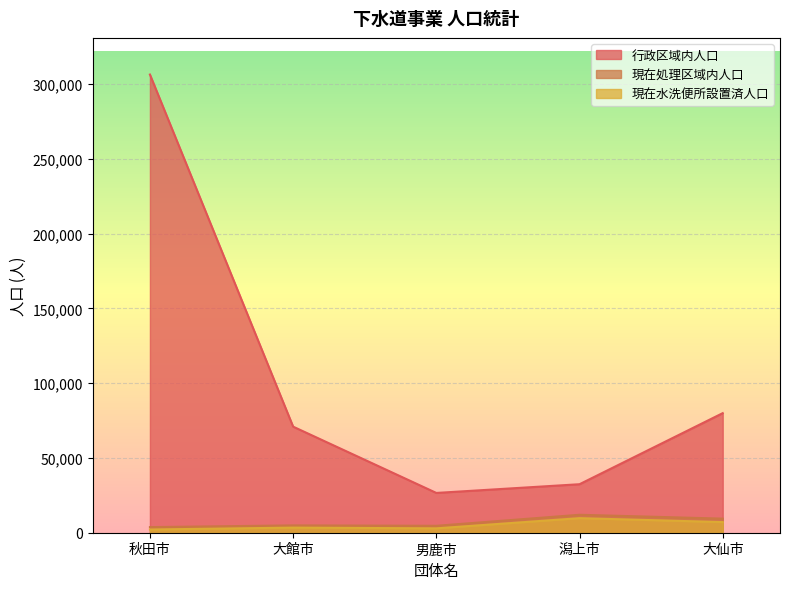

At which label does 現在処理区域内人口 first exceed 4896?

潟上市